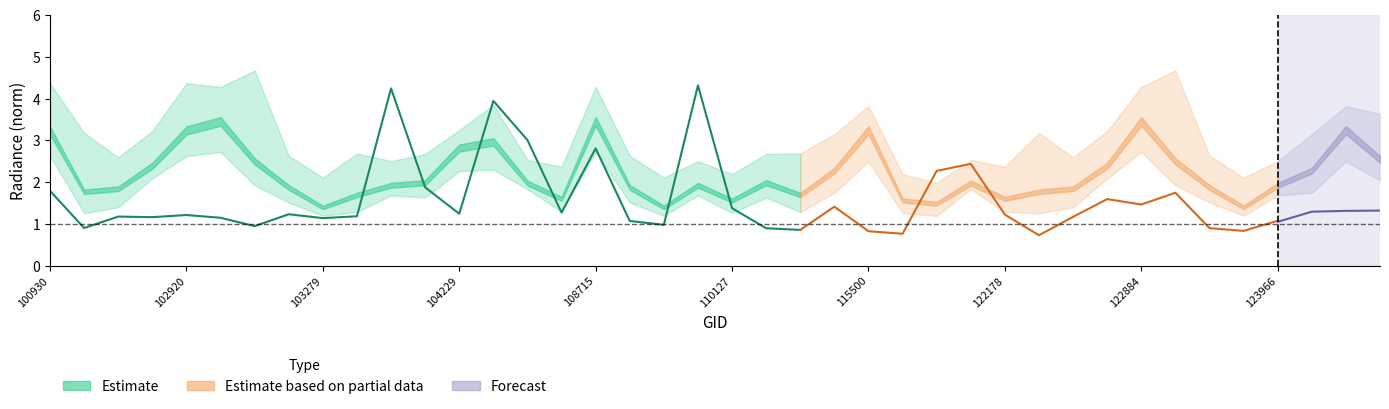

Which label corresponds to the smallest value in the chart?

115500